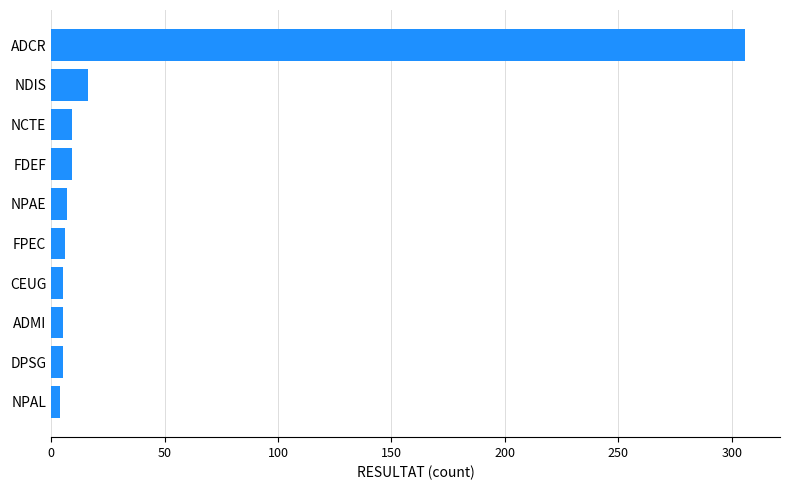

Is it true that the value at NCTE is 9?

True